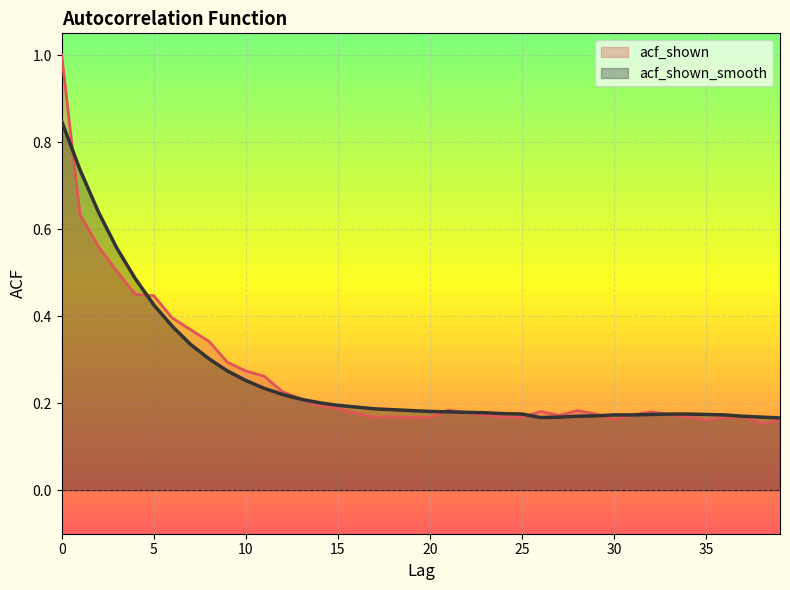

At which category does the chart reach its minimum across all series?

38